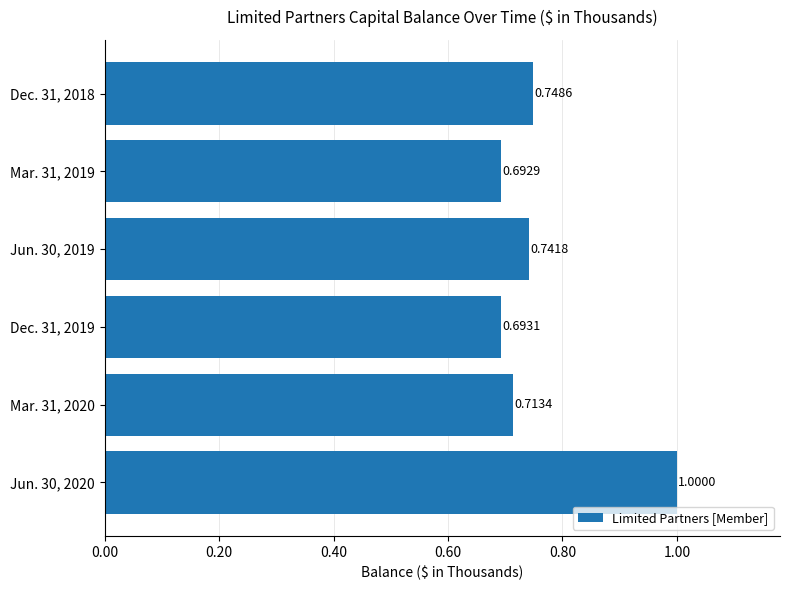

What is the difference between the maximum and minimum values?

0.3